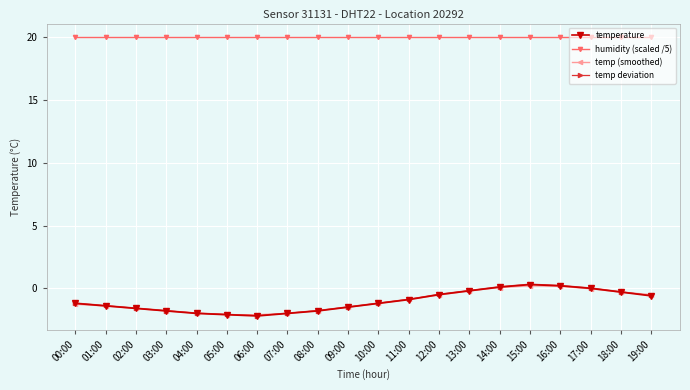

What is the difference between the highest and lowest values at 13:00?

20.2